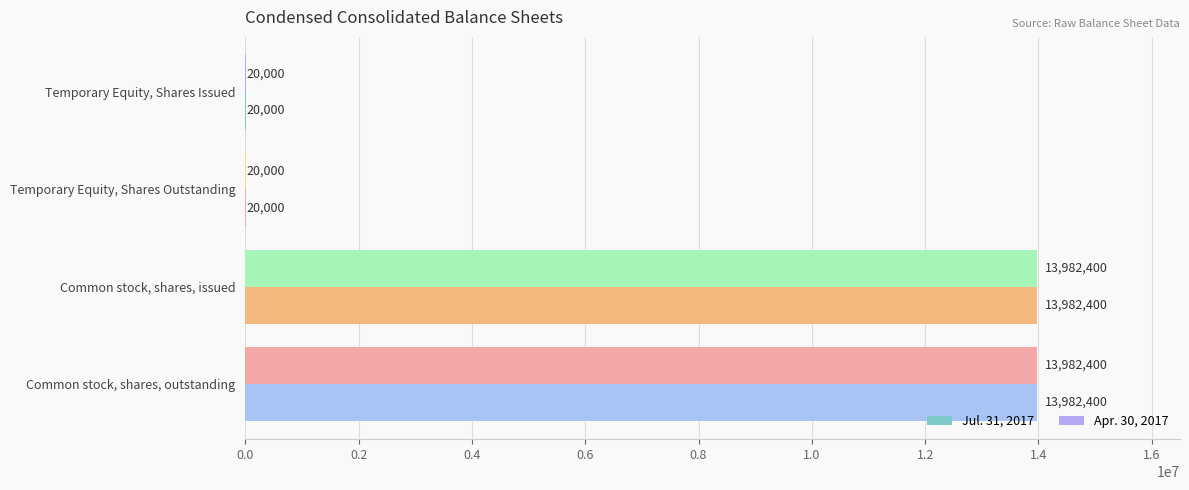

What is the total value across all series at Temporary Equity, Shares Outstanding?

40000